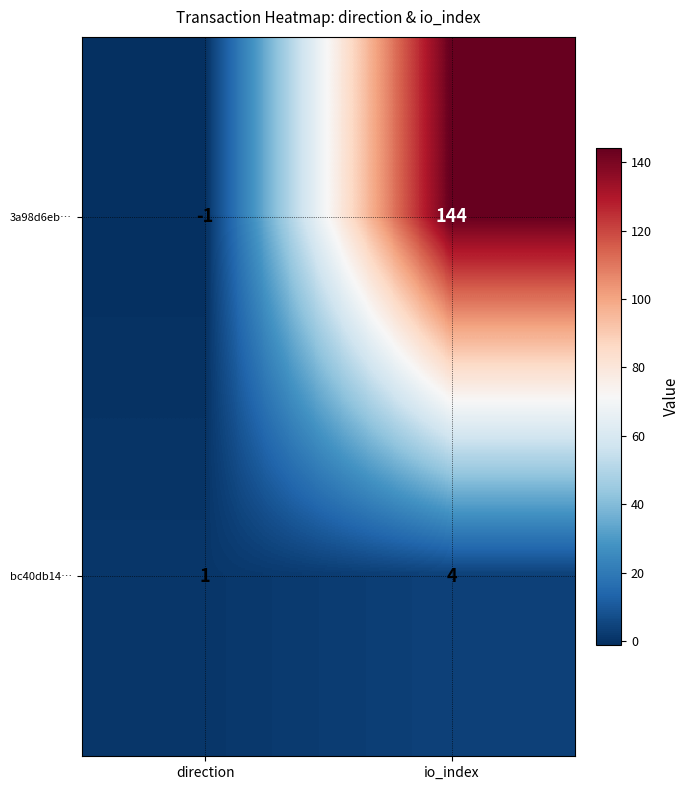

What is the spread (max minus min) of values at direction?

2